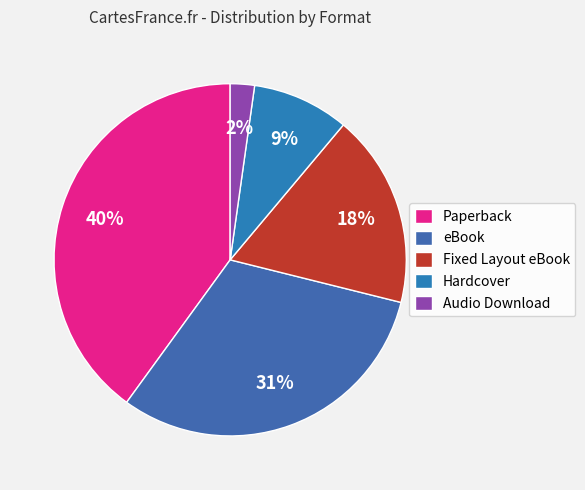

Rank the categories by value from highest to lowest.

Paperback, eBook, Fixed Layout eBook, Hardcover, Audio Download